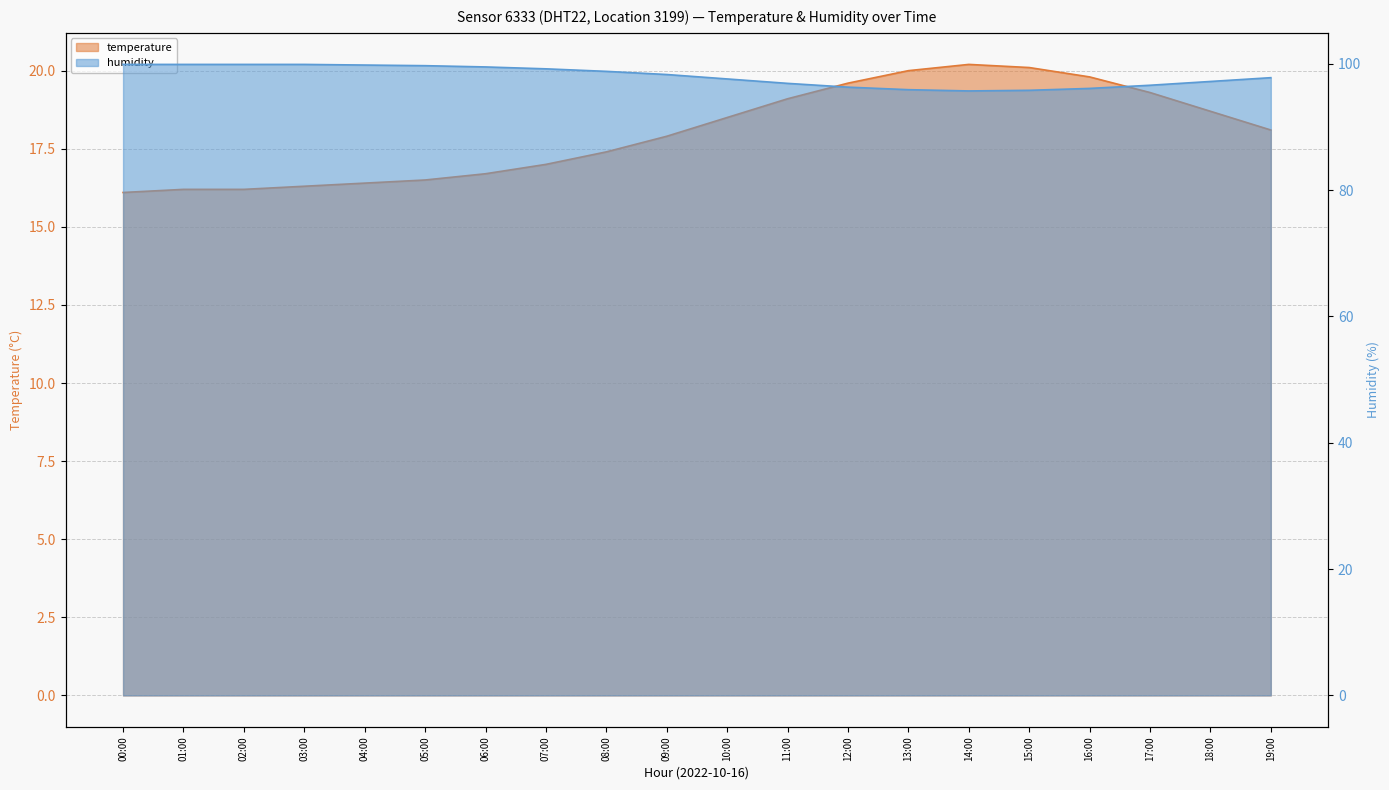

What position from the left is 13:00?

14